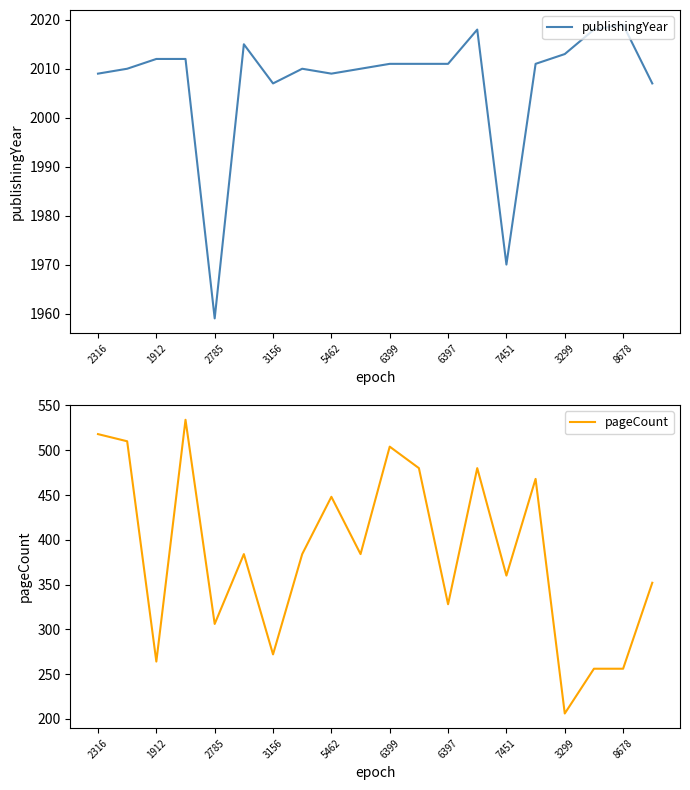

What is the lowest value of the publishingYear series?

1959